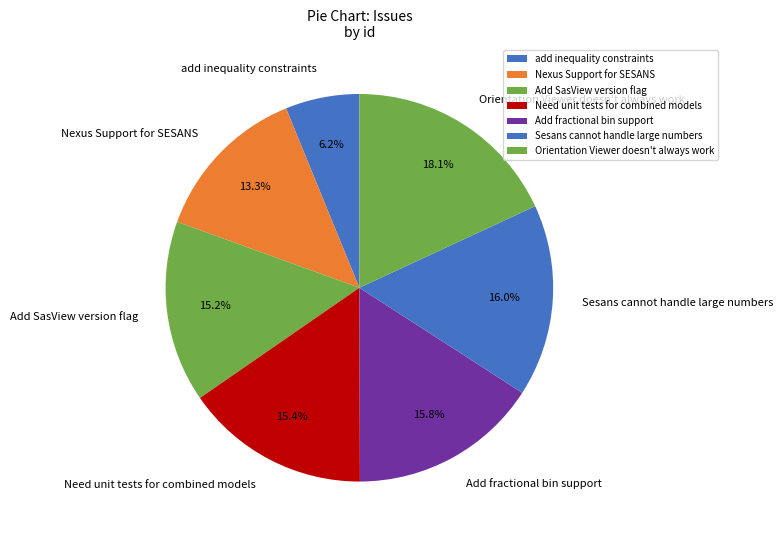

What is the total percentage of Sesans cannot handle large numbers and Add SasView version flag?

31.2%